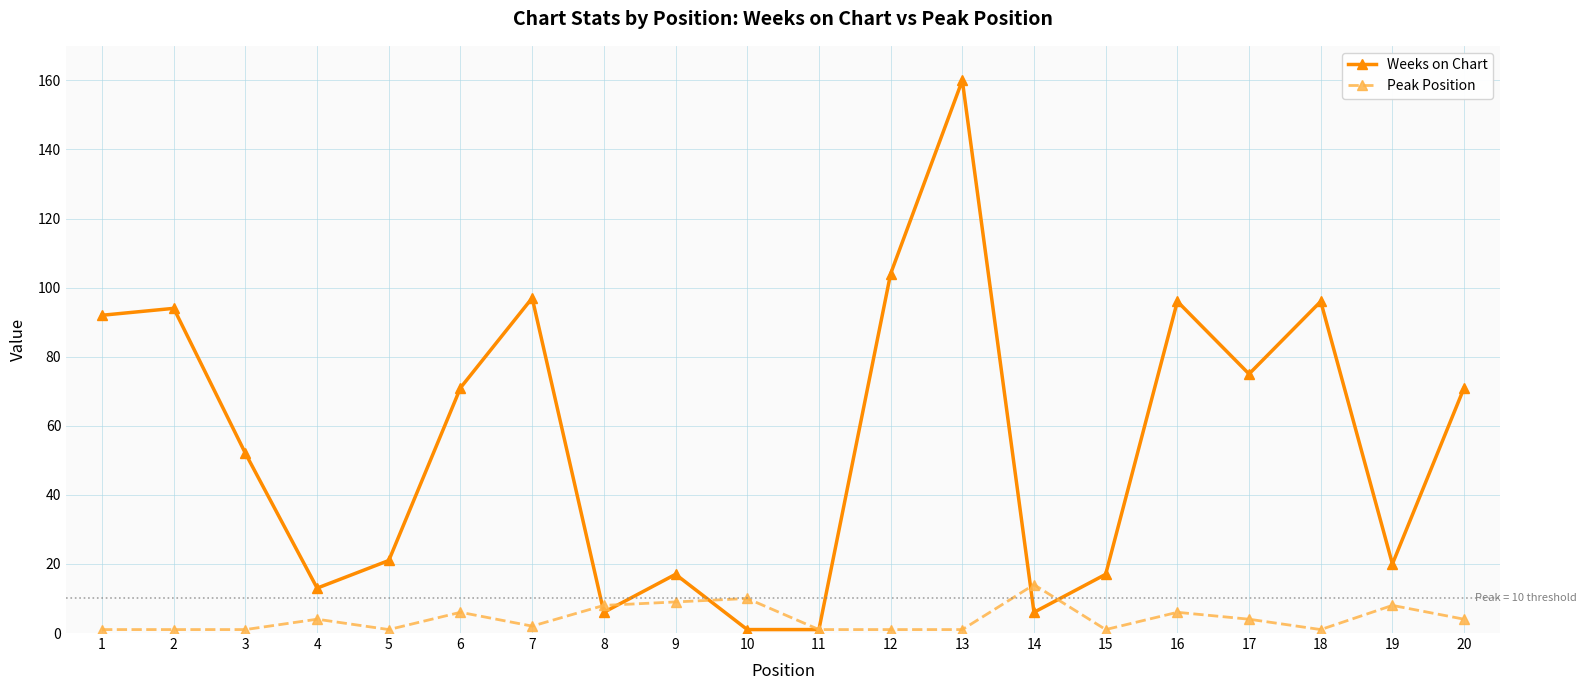

Rank the series by their maximum value, from lowest to highest.

Peak Position, Weeks on Chart